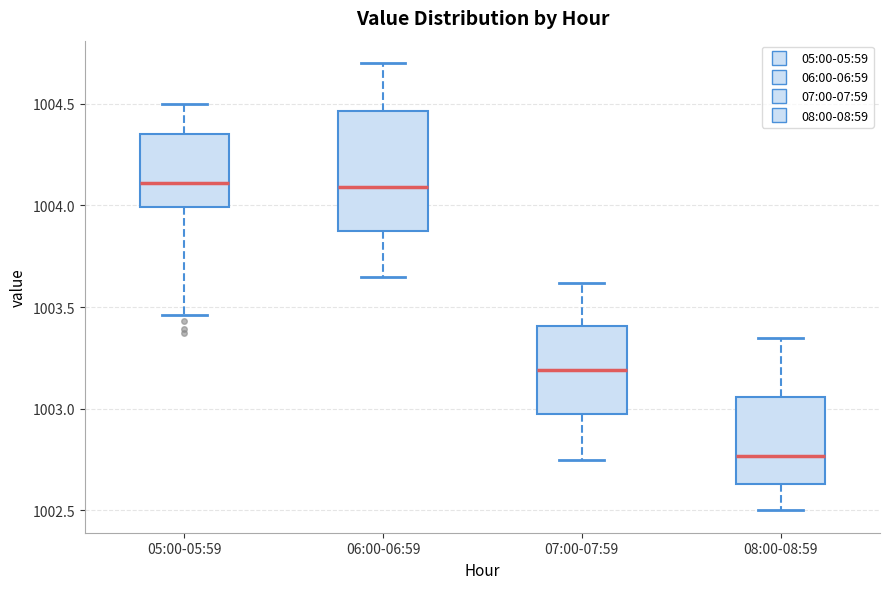

Where is the lower edge of the box for 05:00-05:59 on the y-axis? The values are not printed on the chart, so give them approximately, as read against the axis.

1004.00